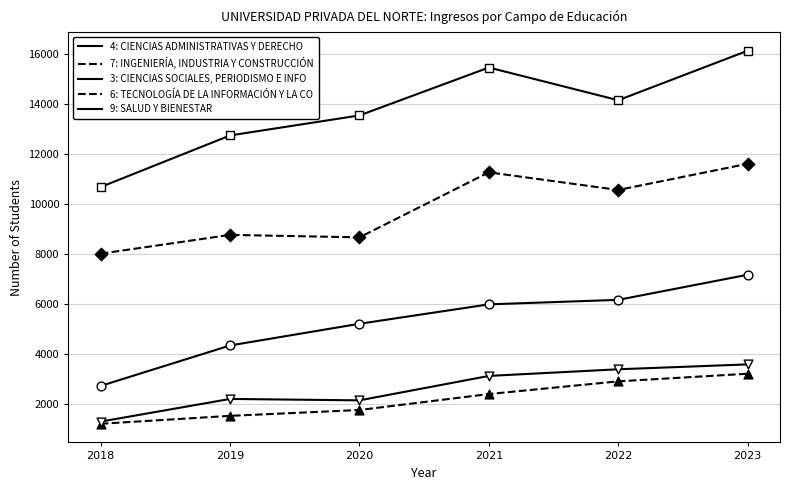

Which series has the largest total across all categories?

4: CIENCIAS ADMINISTRATIVAS Y DERECHO